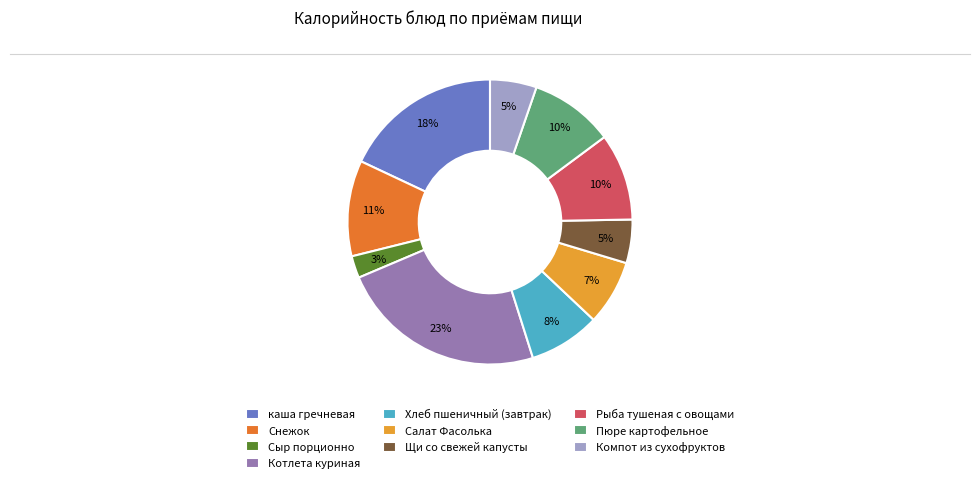

Is there a majority slice in this chart?

No